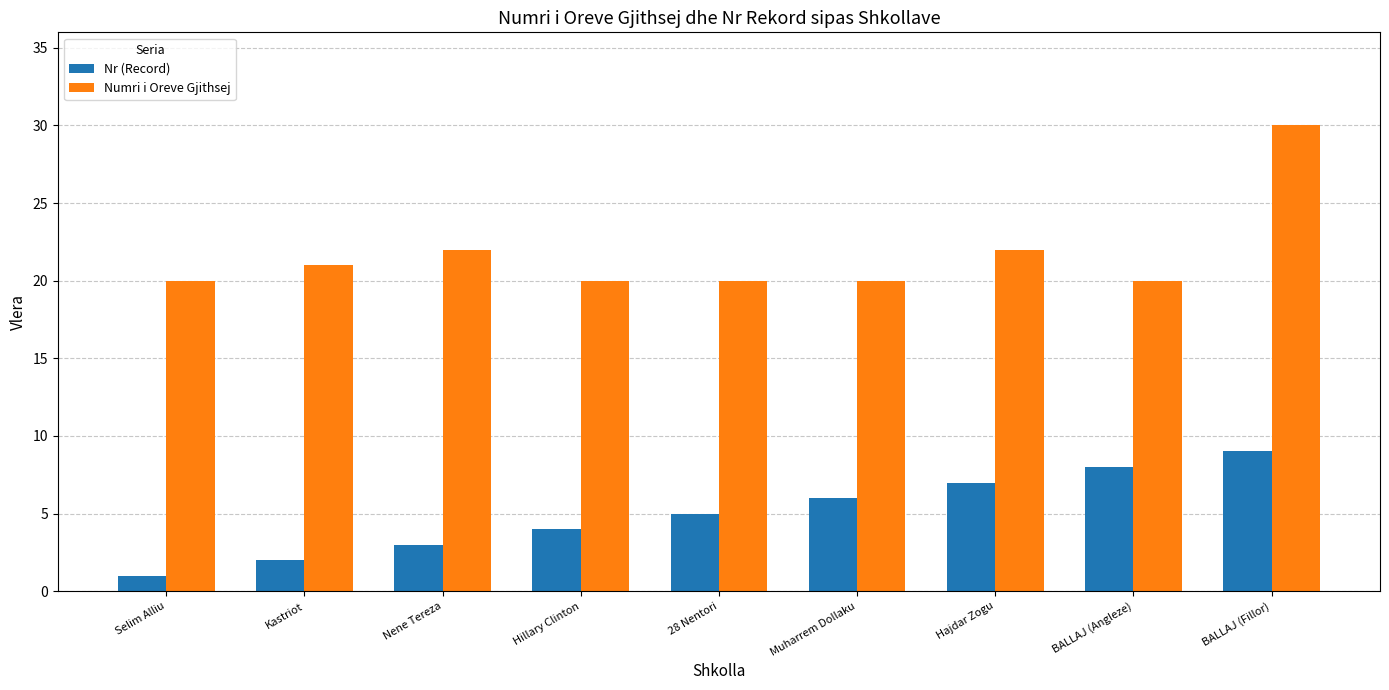

What is the spread (max minus min) of values at Kastriot?

19